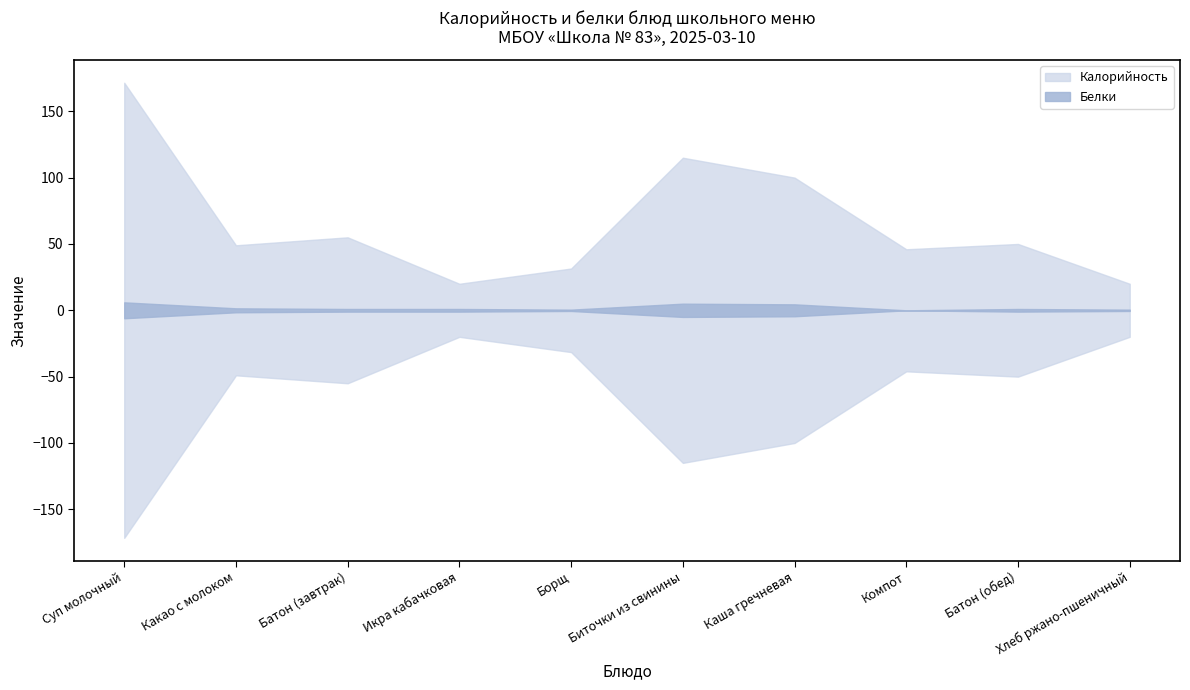

What is the difference between the maximum and minimum values in the Калорийность series?

303